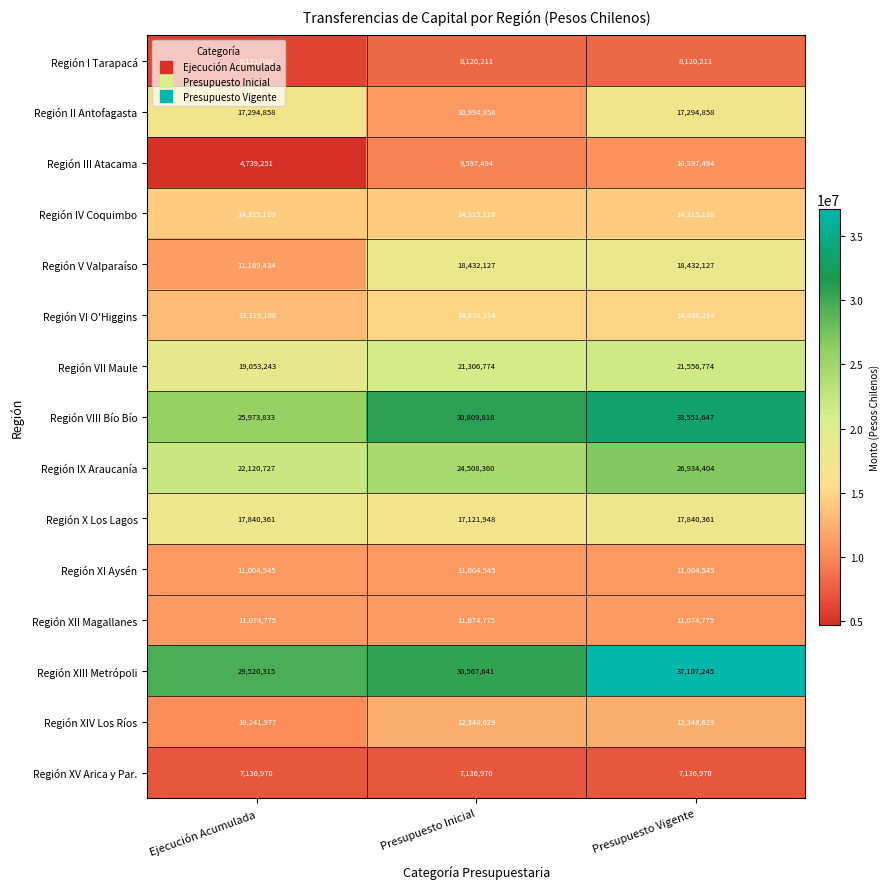

What is the approximate value of Región V Valparaíso at Presupuesto Vigente?

18432127